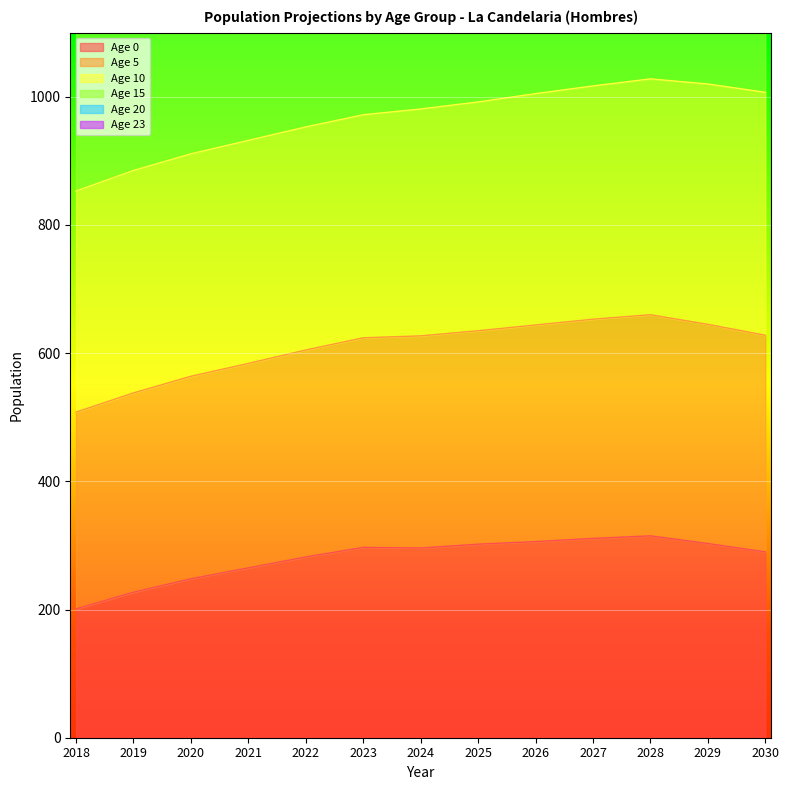

Rank the categories by Age 23 value from lowest to highest.

2030, 2029, 2028, 2027, 2026, 2025, 2018, 2024, 2019, 2020, 2021, 2022, 2023